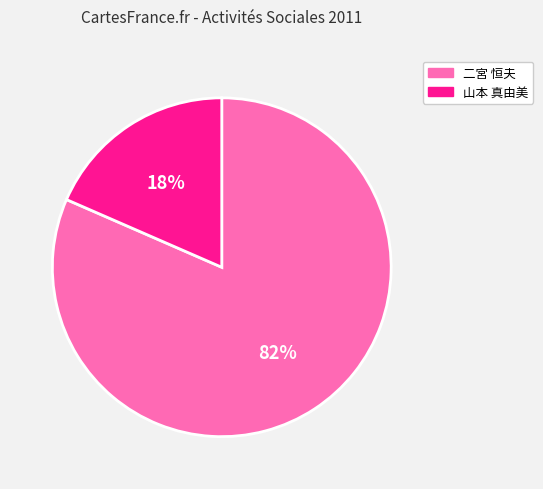

To the nearest percent, what portion does 二宮 恒夫 represent?

82%